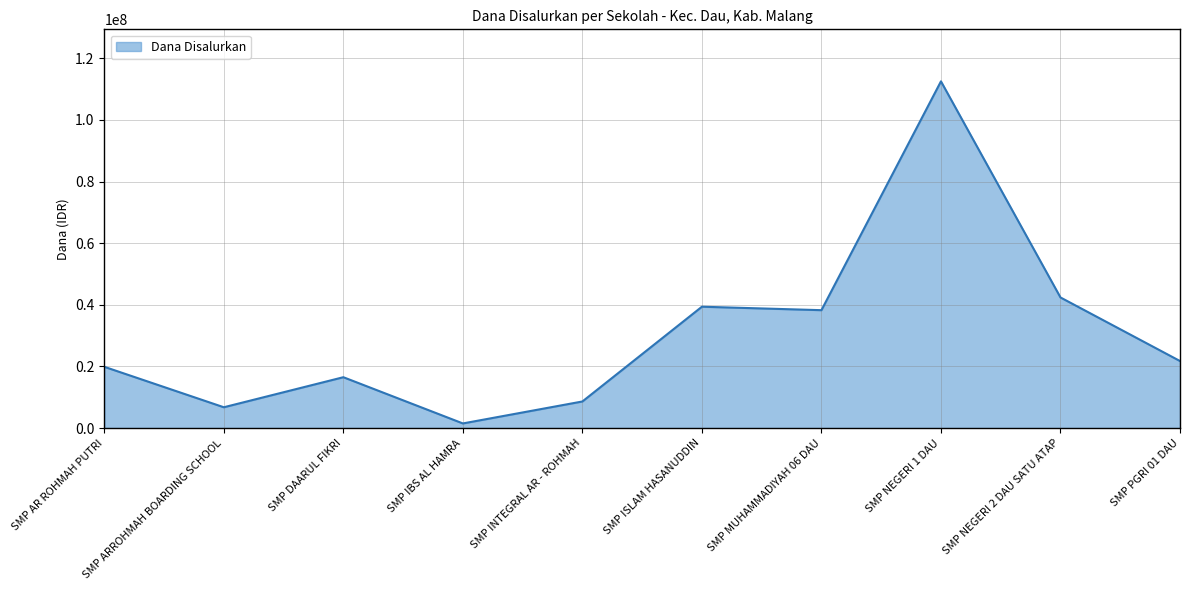

Is it true that the value at SMP AR ROHMAH PUTRI is 19875000?

True